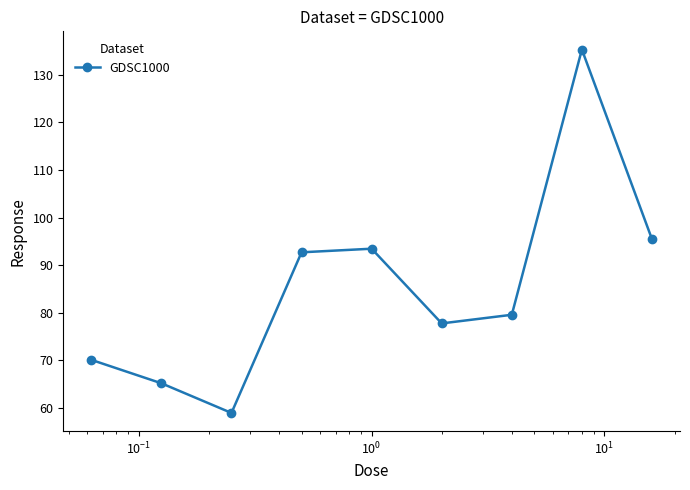

What is the greatest value displayed?

135.3